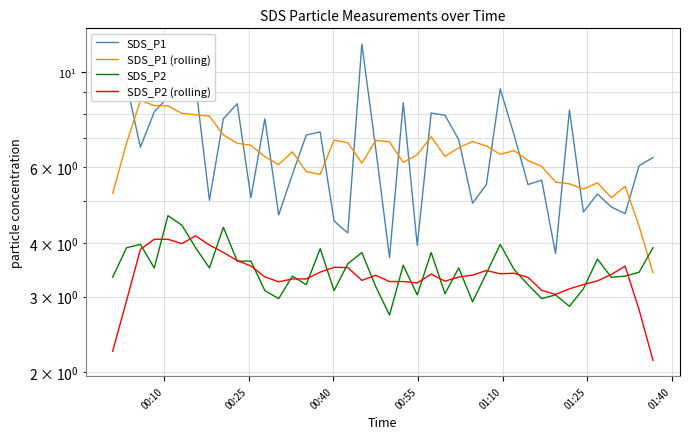

How many data points in SDS_P1 (rolling) are less than 6?

11